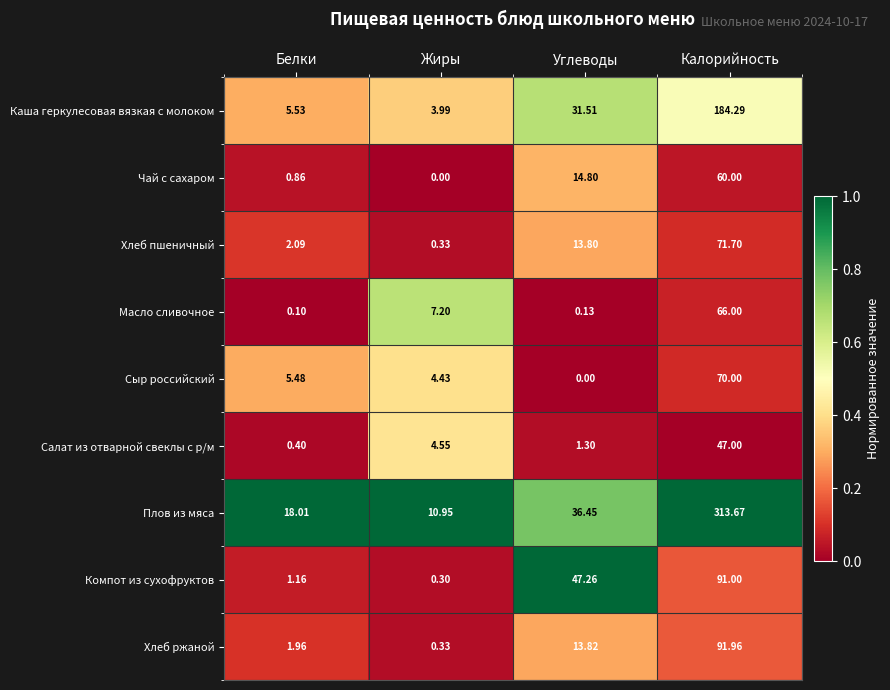

Which category has the lowest value in the Плов из мяса series?

Жиры